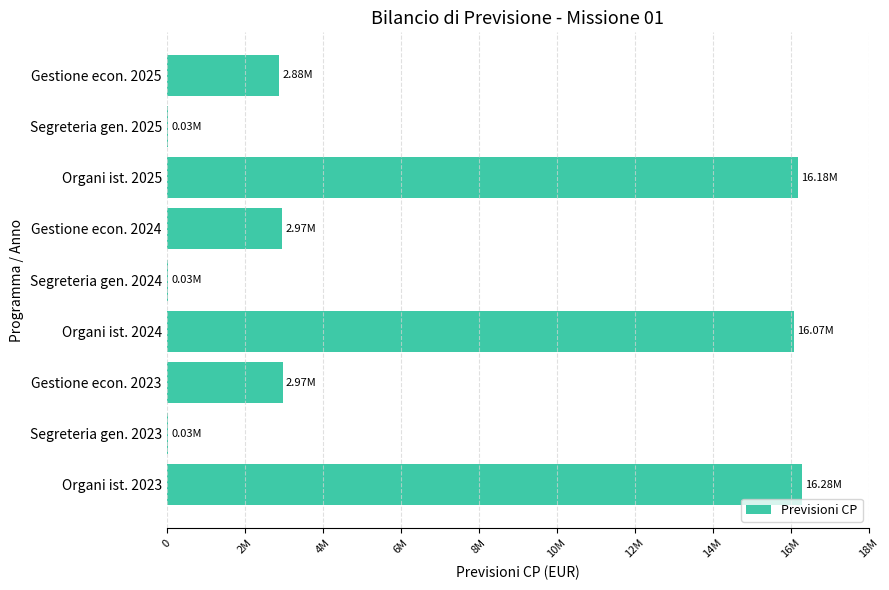

Are the bars horizontal?

Yes